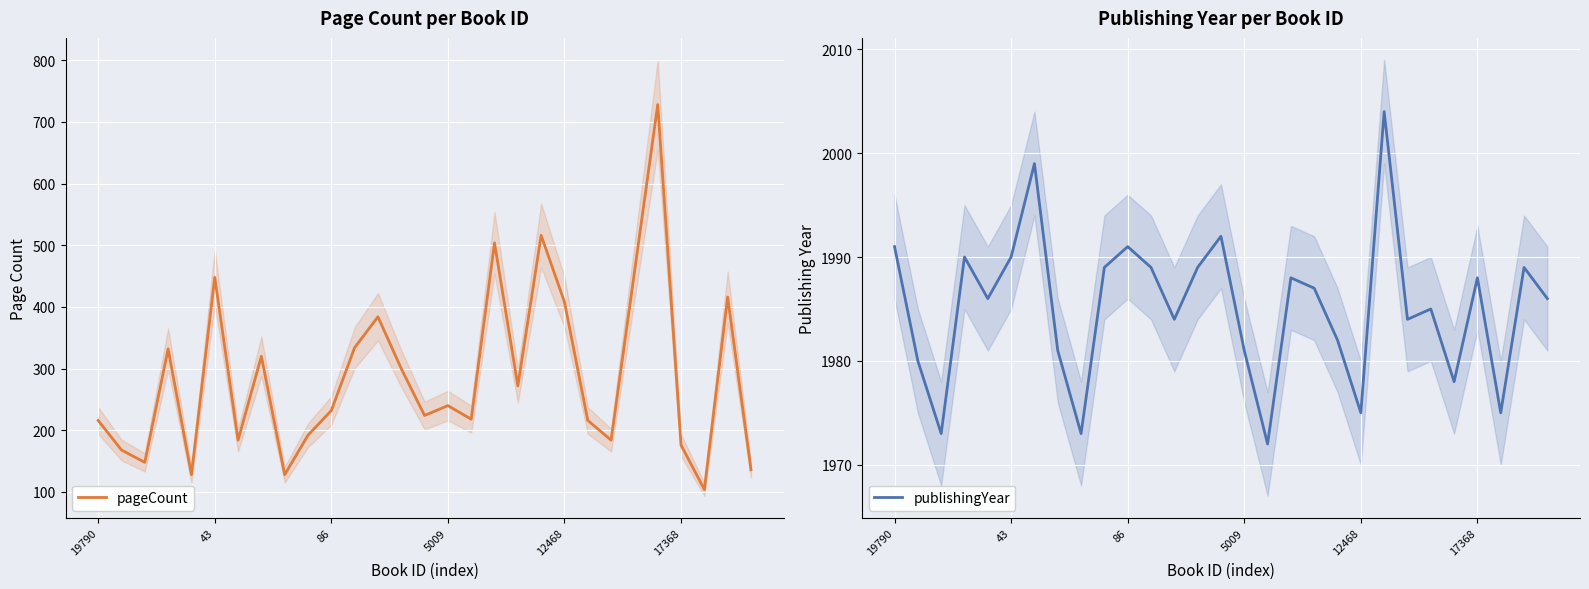

At 24, list the series in order from largest to smallest.

publishingYear, pageCount